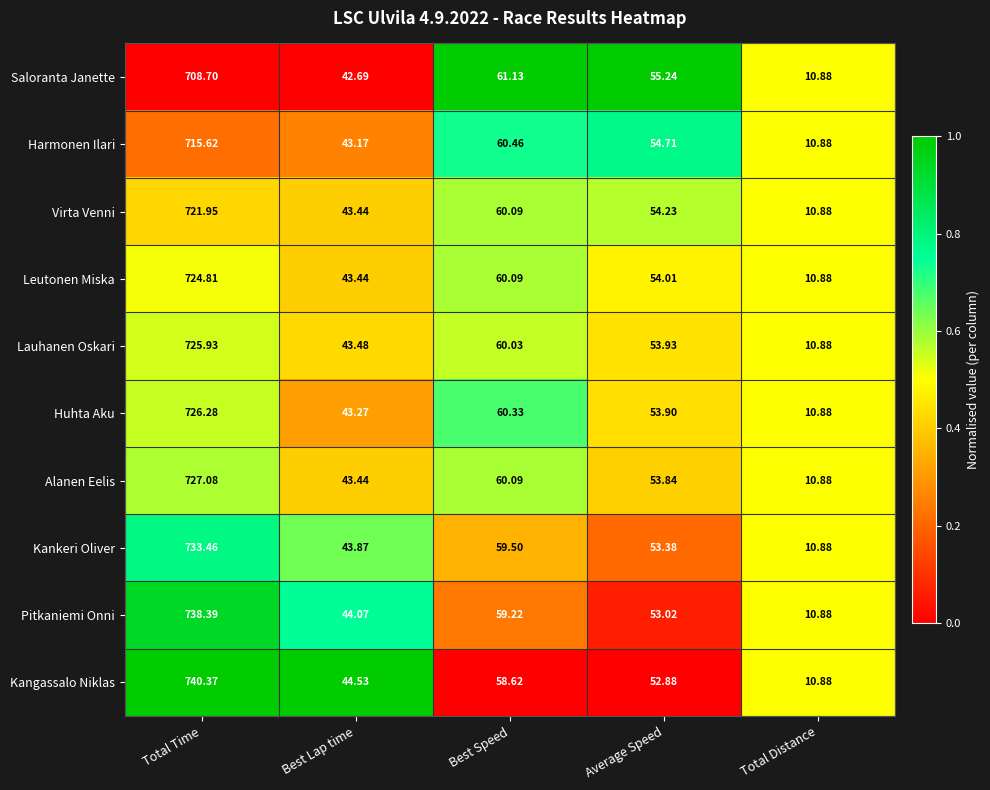

What is the spread (max minus min) of values at Best Lap time?

1.8